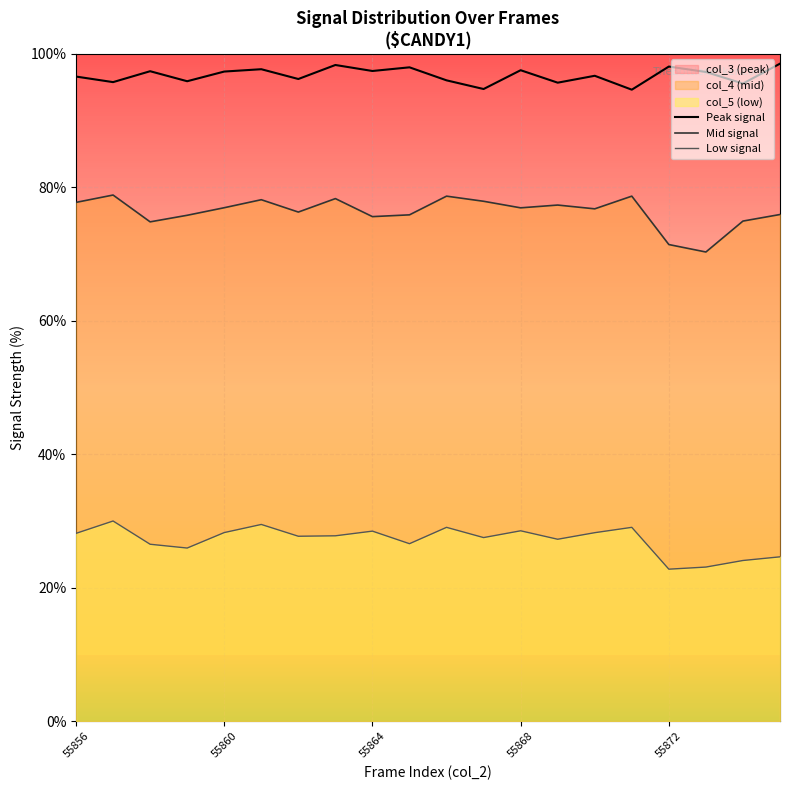

Is the value of Mid signal at 11 greater than the value of Peak signal at 55856?

No